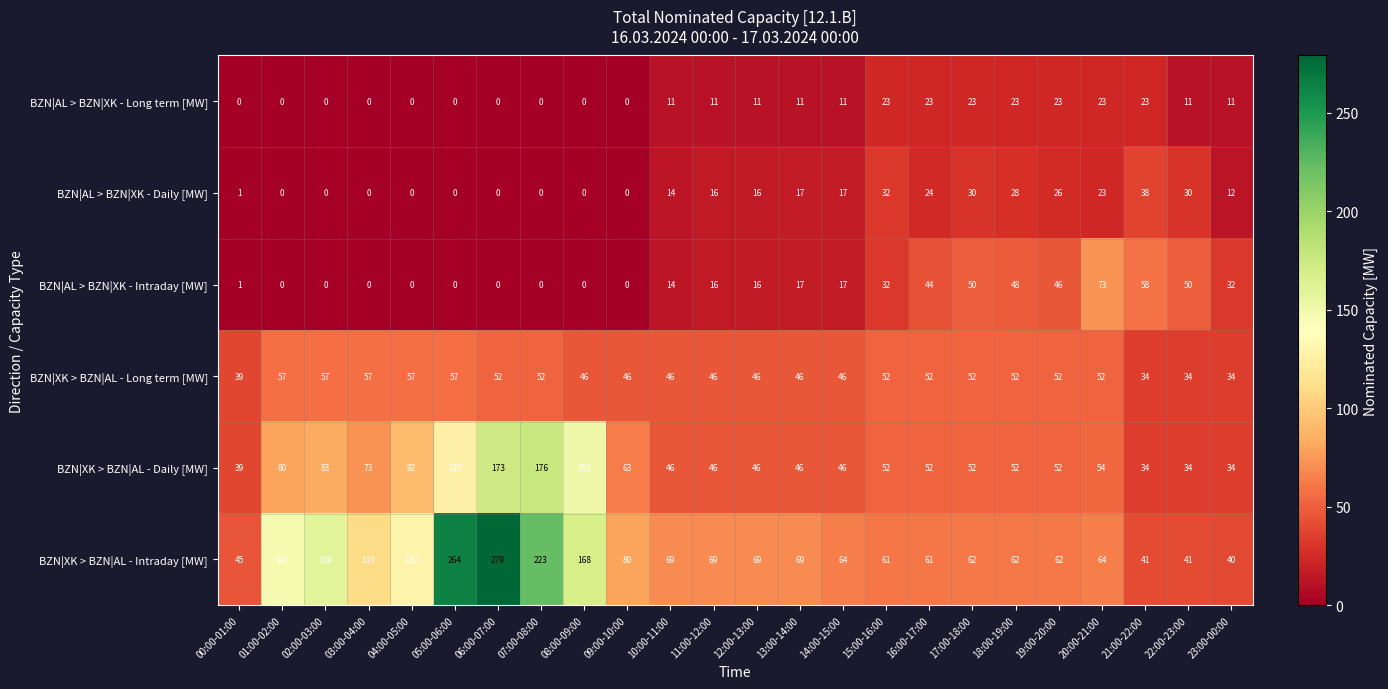

True or false: BZN|XK > BZN|AL - Daily [MW] has a value of 52 at 15:00-16:00.

True